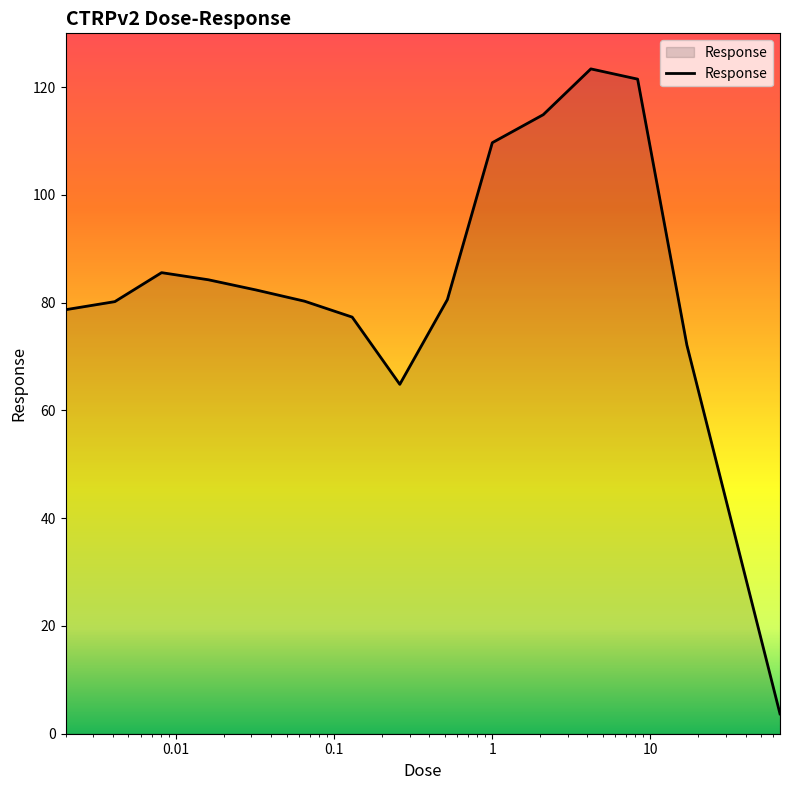

What is the difference between the maximum and minimum values?

119.7